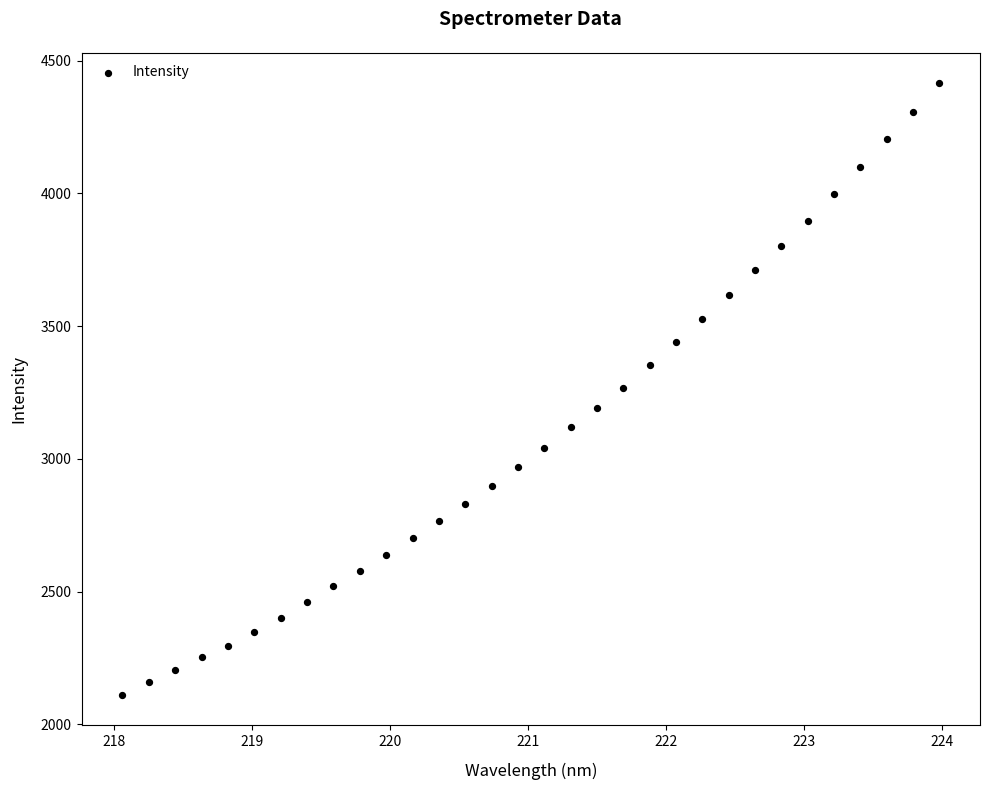

What is the range of X values (max minus min)?

5.9